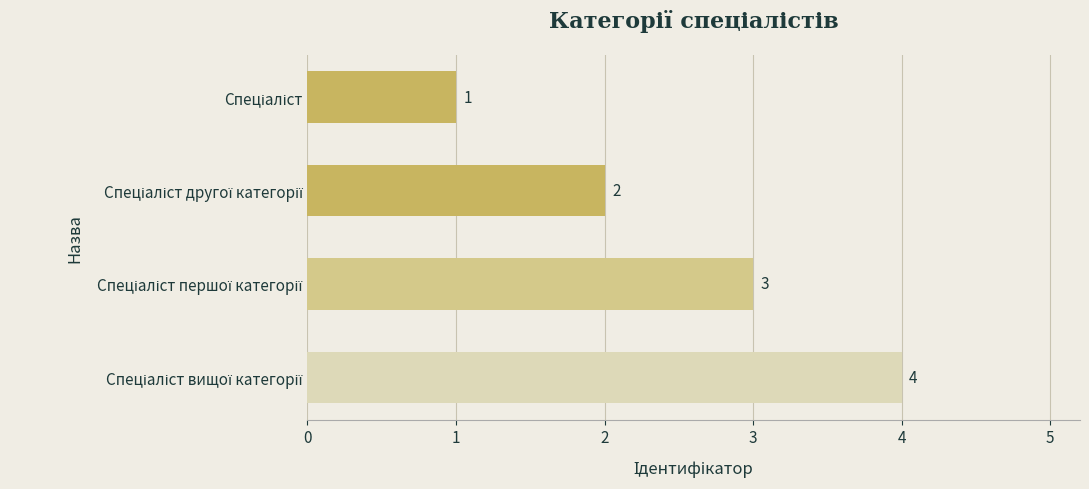

How many data points does each series have?

4